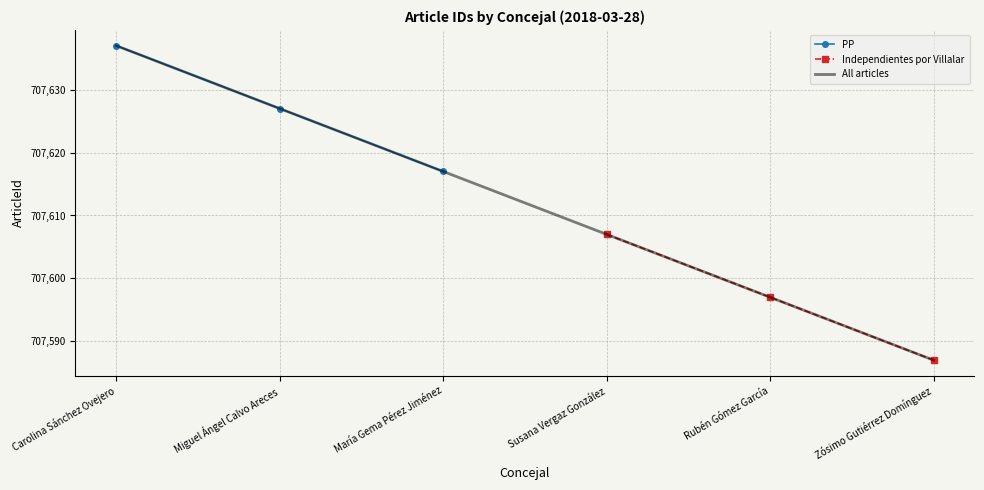

Is it true that PP equals 427451 at María Gema Pérez Jiménez?

False